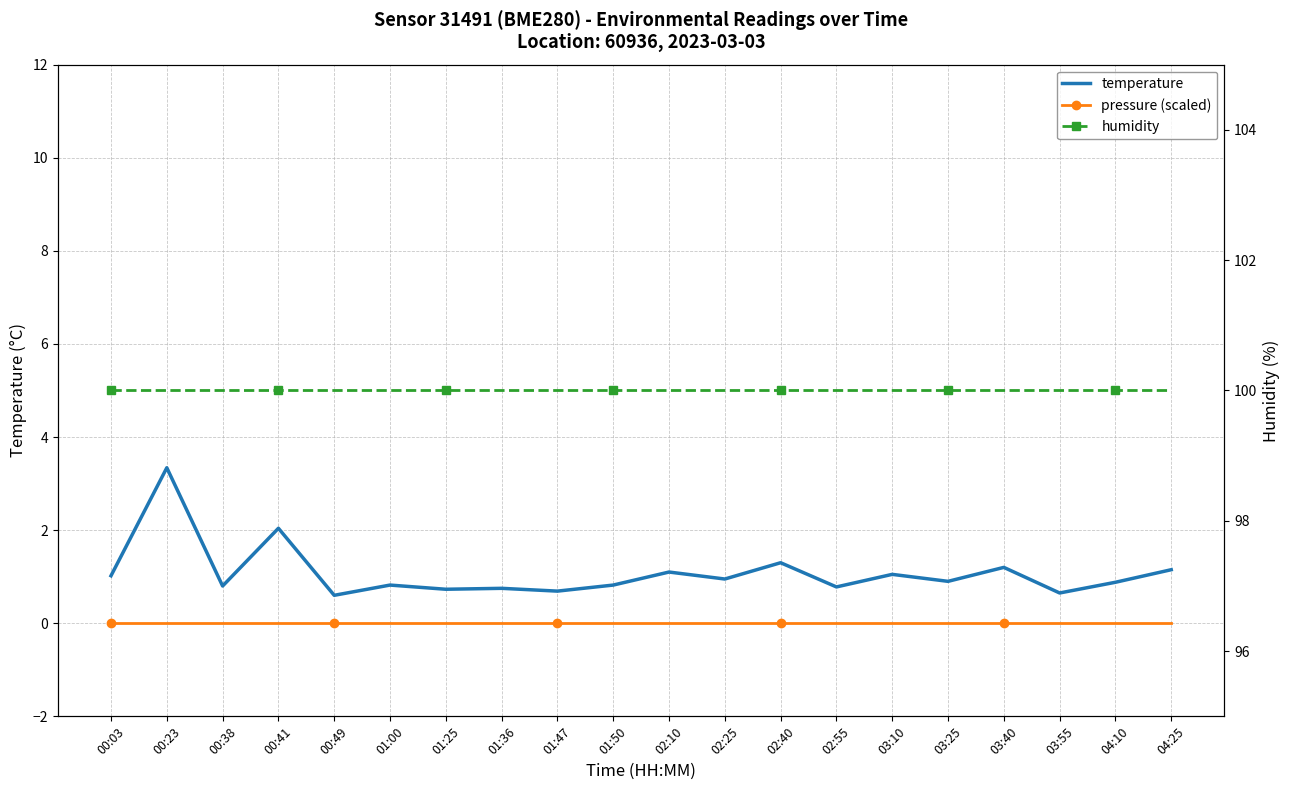

Which series has the widest spread of values?

temperature